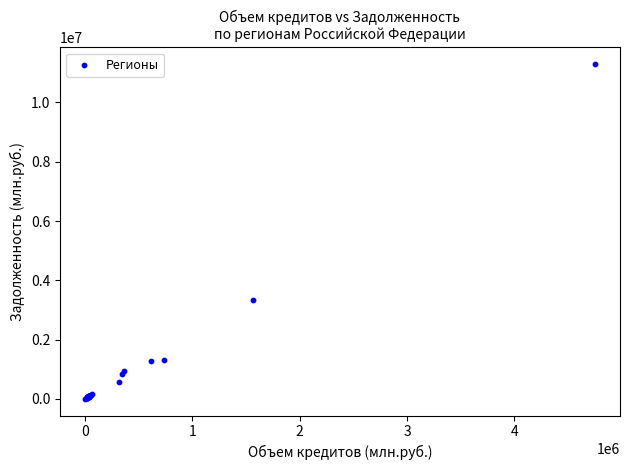

What Y value in the scatter plot is closest to 5650324?

3338322